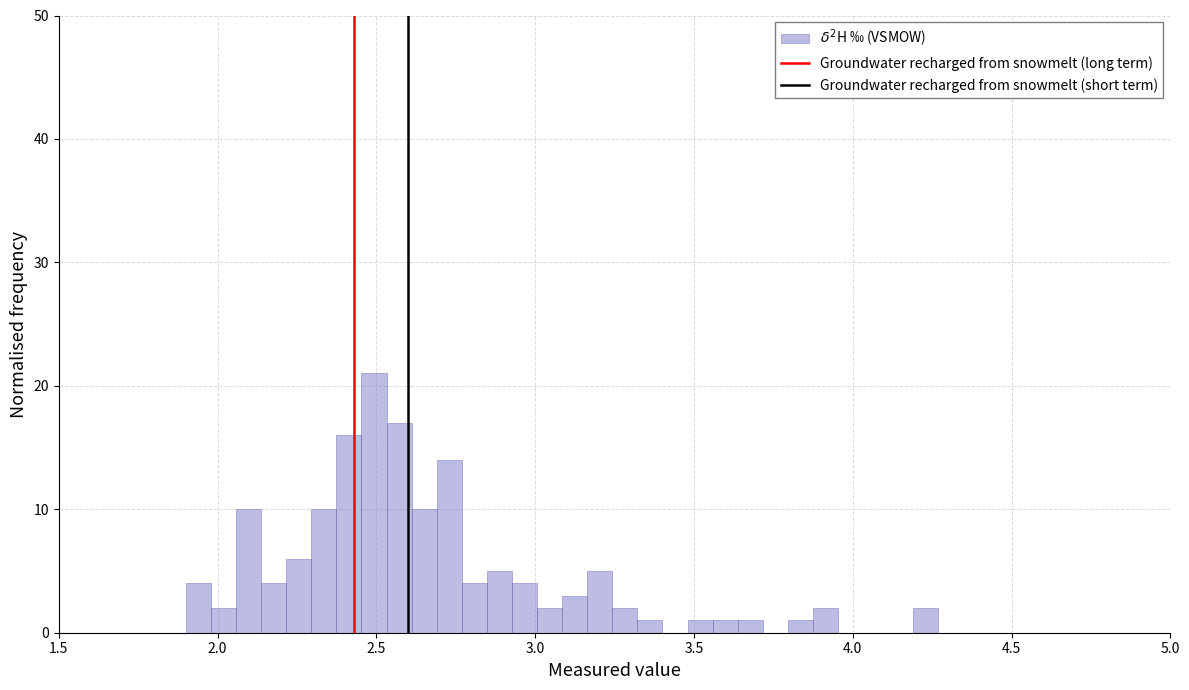

Read against the x-axis, roughly where is the centre of the tallest bar?

2.50